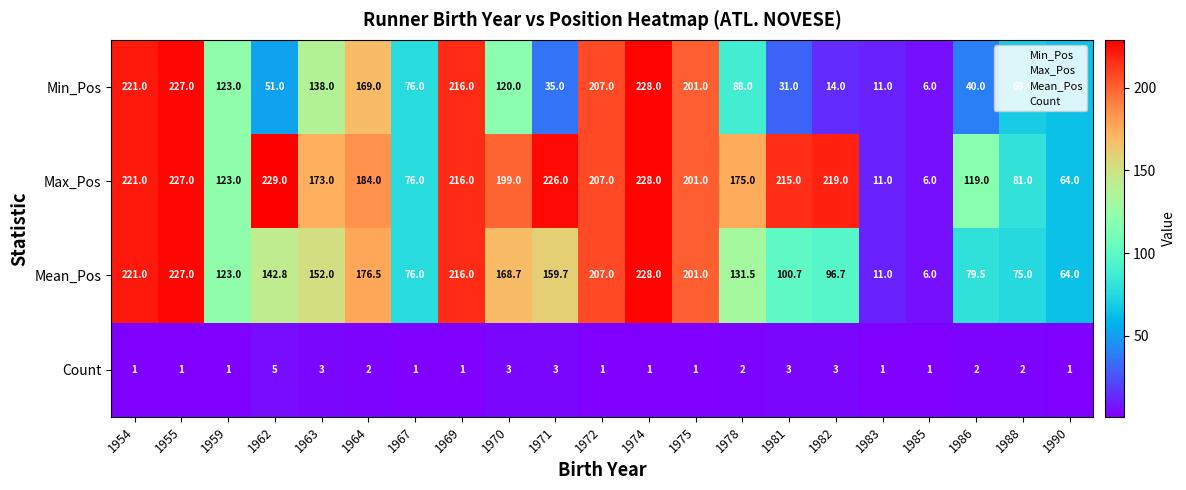

Which series changed the most between 1971 and 1972?

Min_Pos